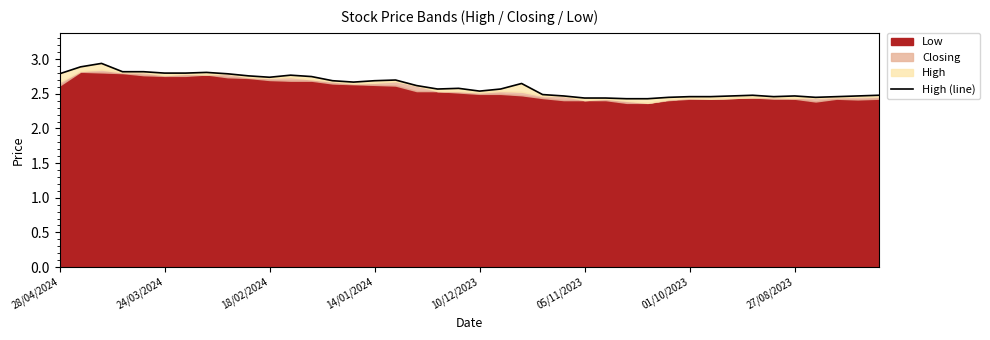

What is the ratio of the value at 37 to the value at 21?

1.0